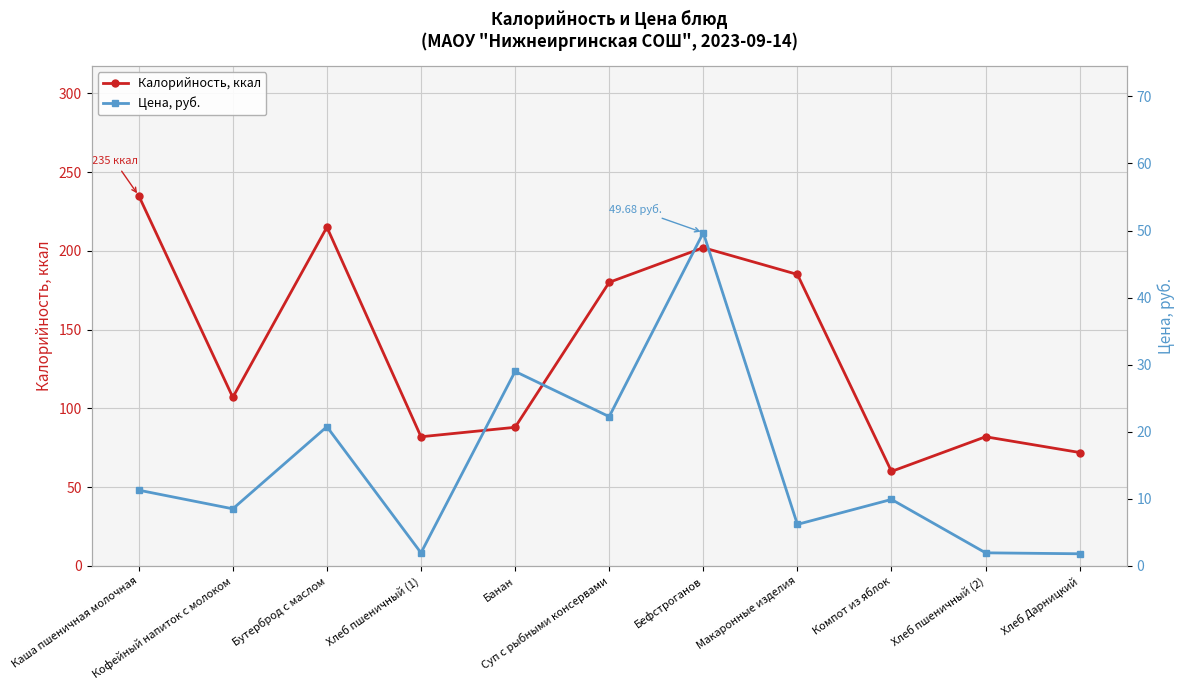

True or false: Цена, руб. and Калорийность, ккал intersect in this chart.

False